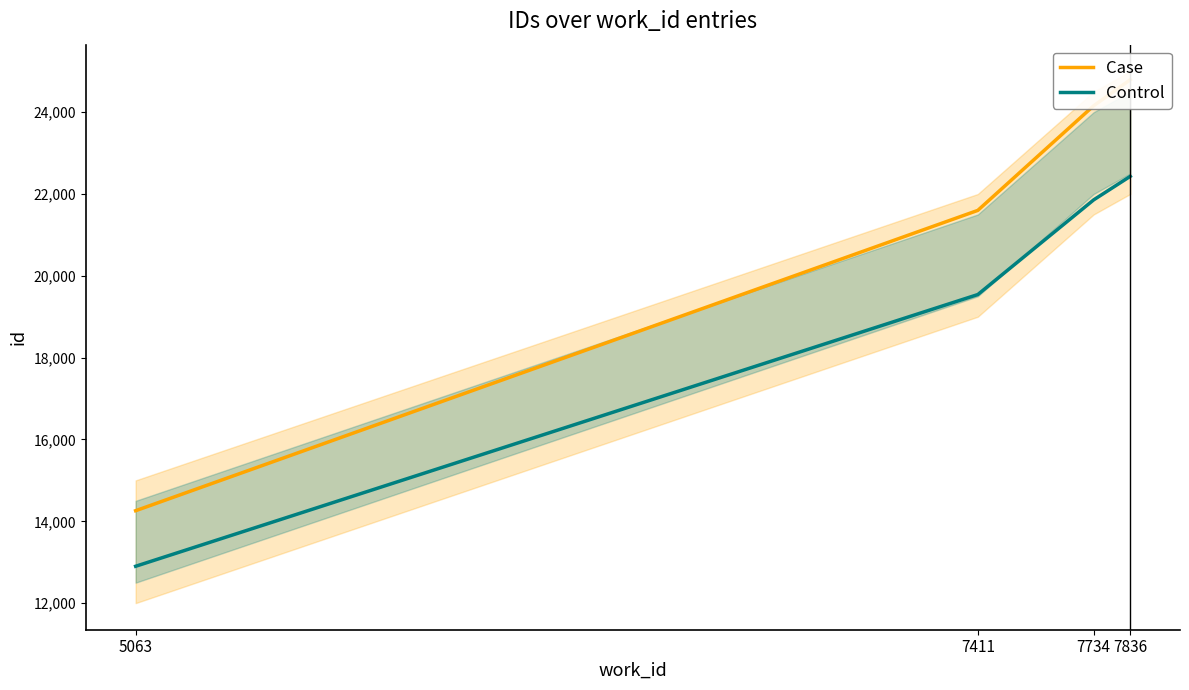

What is the difference between the second highest and second lowest values in the Case series?

2557.8